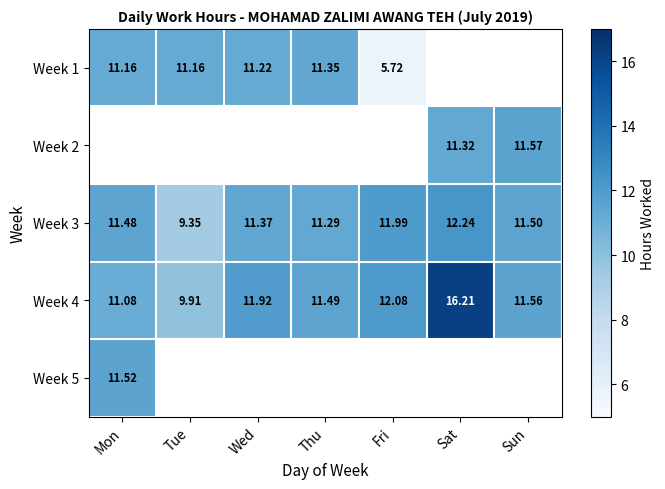

How many data points does each series have?

7